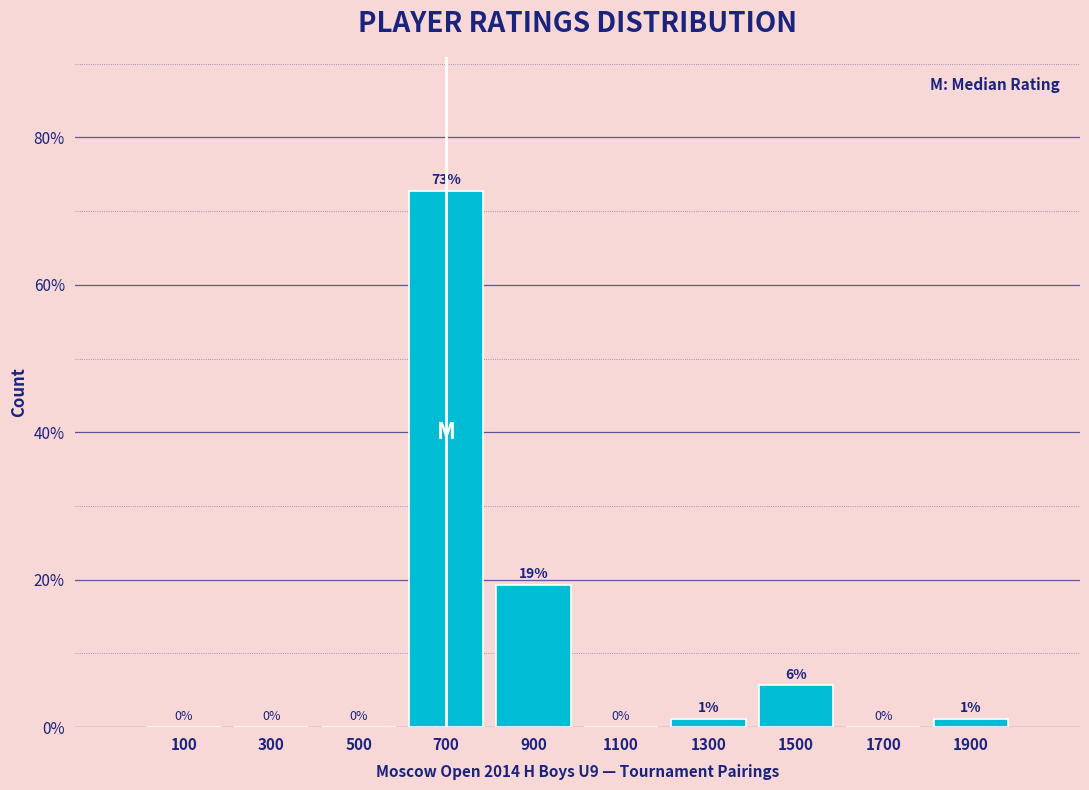

Over which range of the x-axis is the bar tallest?

600 to 800